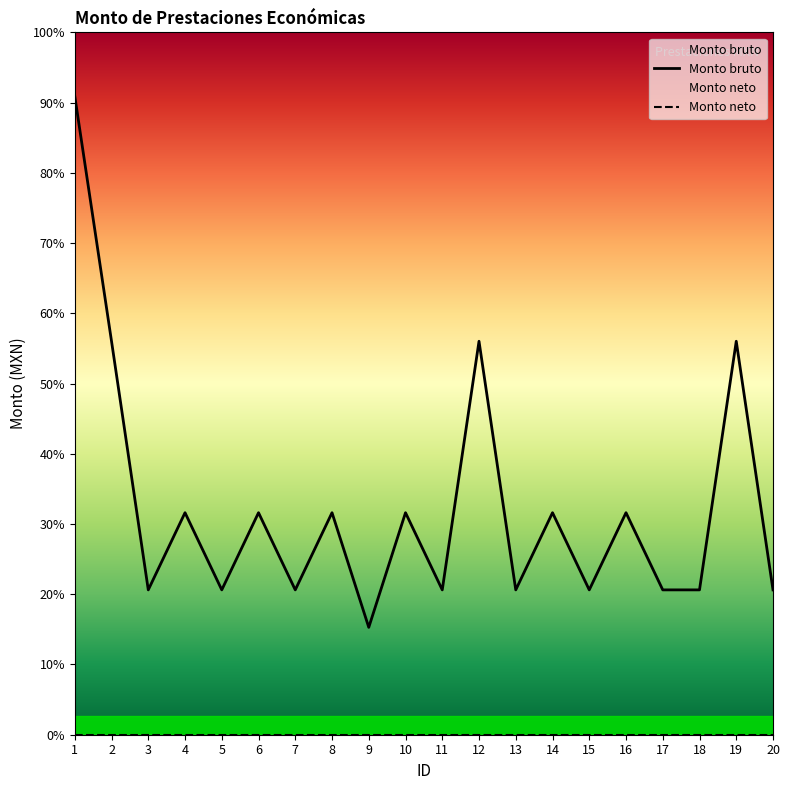

How many values in the Monto bruto series exceed 14015?

10